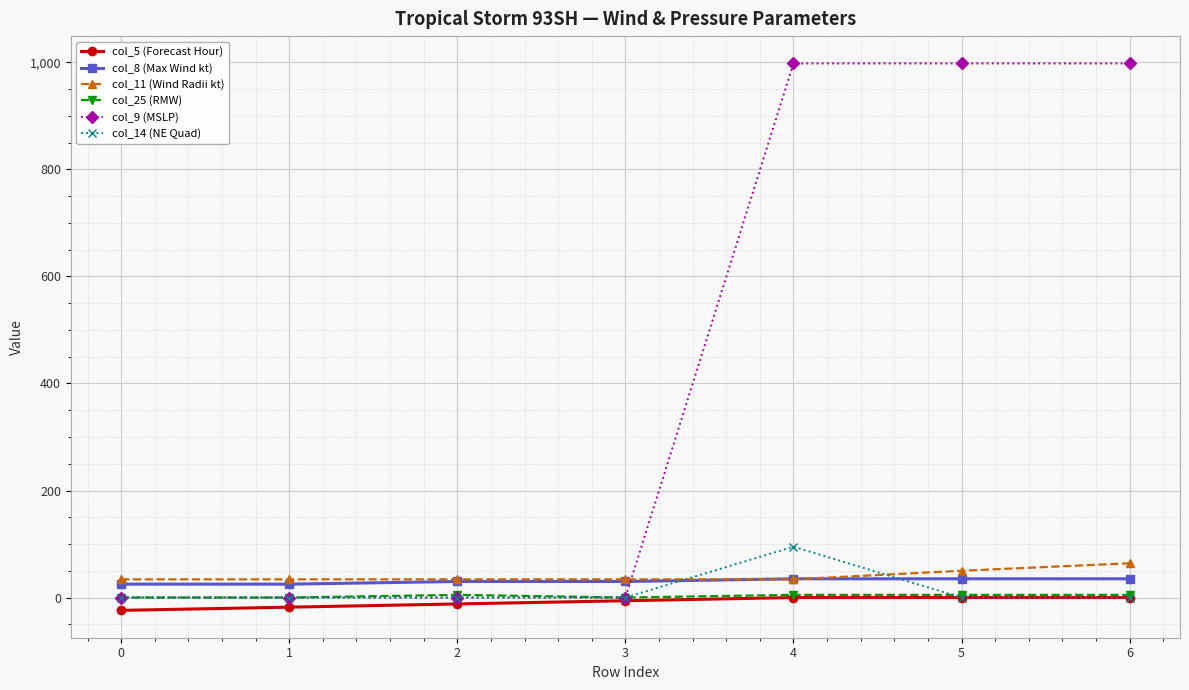

True or false: col_25 (RMW) and col_8 (Max Wind kt) intersect in this chart.

False